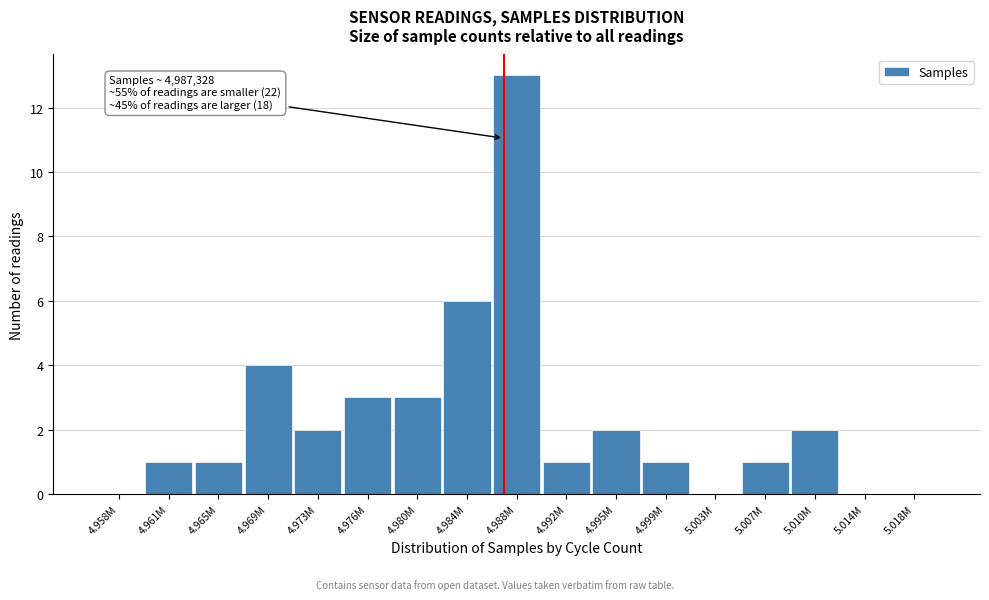

Reading left to right, transcribe all the data shown in this chart.

4.958M=0	4.961M=1	4.965M=1	4.969M=4	4.973M=2	4.976M=3	4.980M=3	4.984M=6	4.988M=13	4.992M=1	4.995M=2	4.999M=1	5.003M=0	5.007M=1	5.010M=2	5.014M=0	5.018M=0